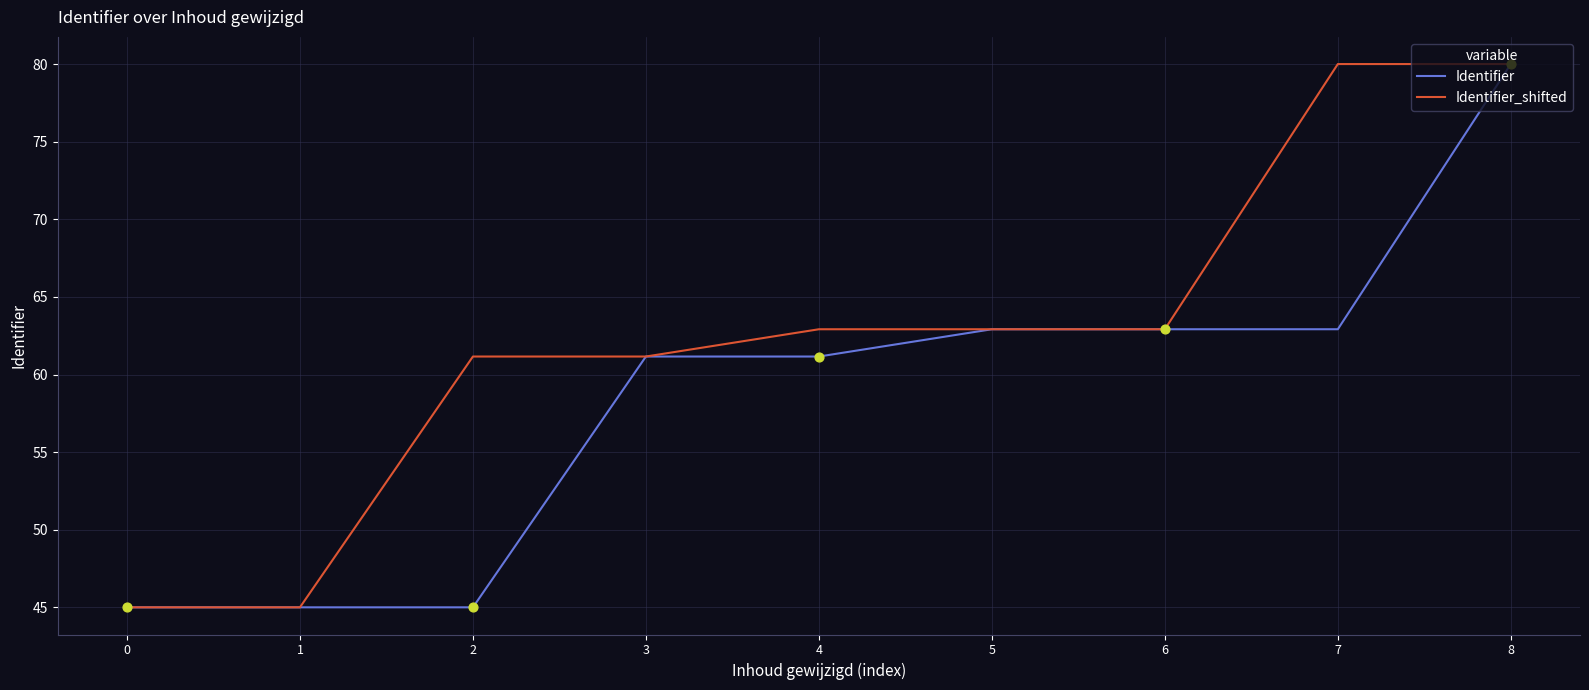

At which category is the sum across all series the highest?

8